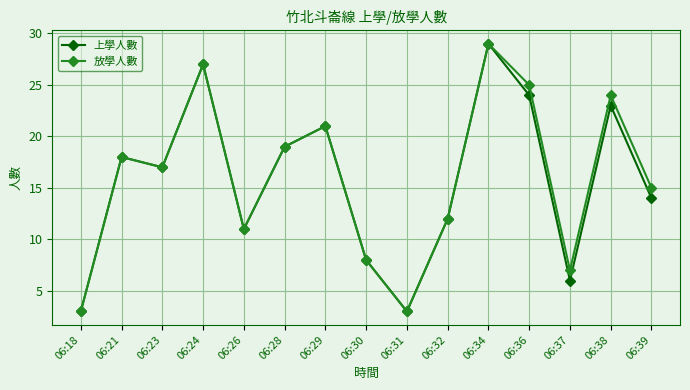

What is the sum of the 上學人數 values at 06:29 and 06:34?

50